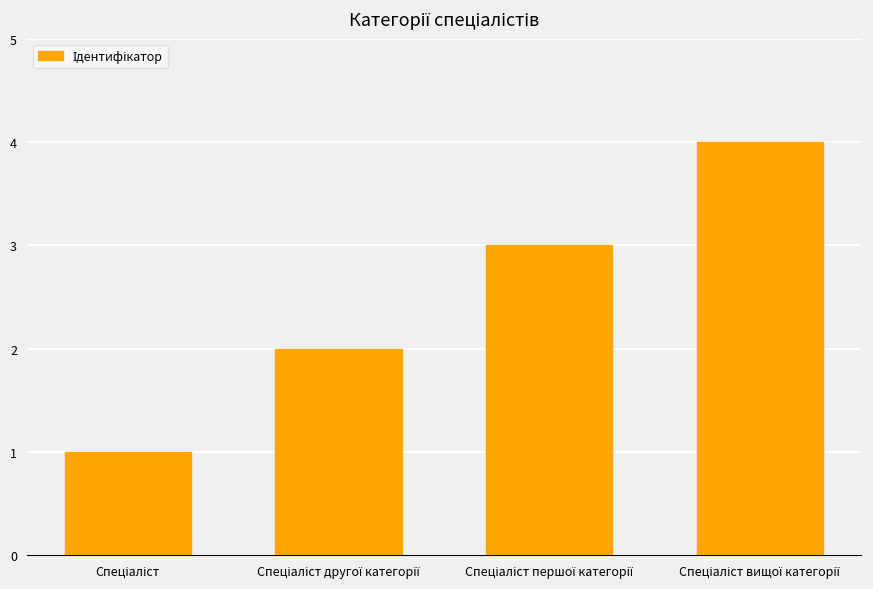

What is the sum of all values?

10